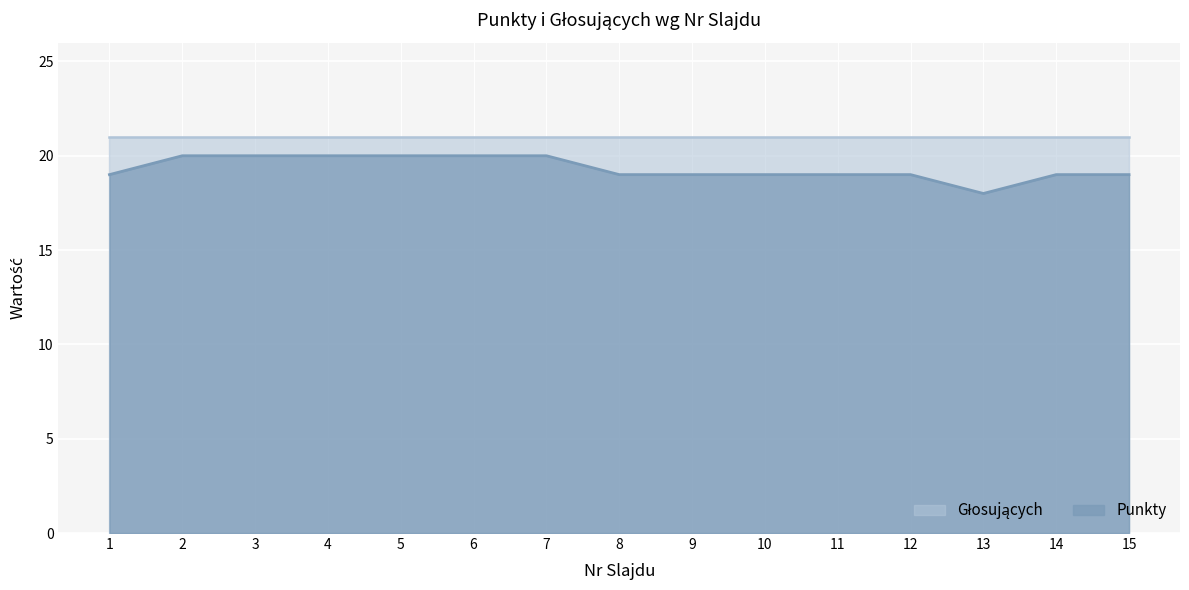

Rank the categories by value from highest to lowest.

2, 3, 4, 5, 6, 7, 1, 8, 9, 10, 11, 12, 14, 15, 13